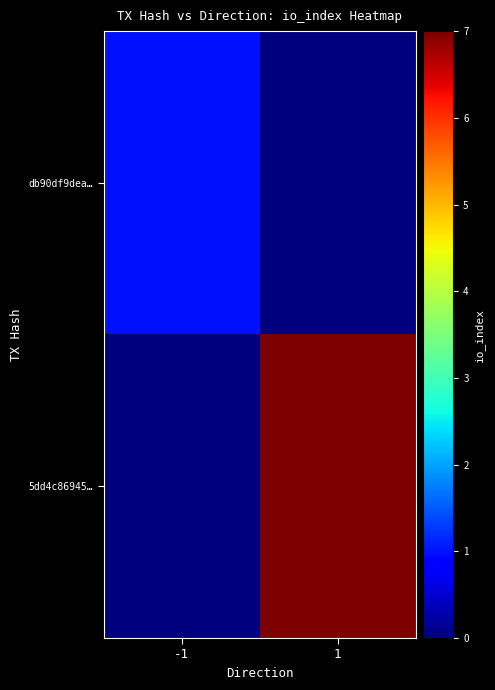

List the series in order of their peak value, highest first.

5dd4c86945…, db90df9dea…